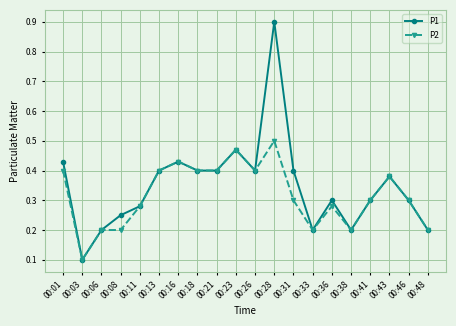

Rank the series by their average value, from lowest to highest.

P2, P1